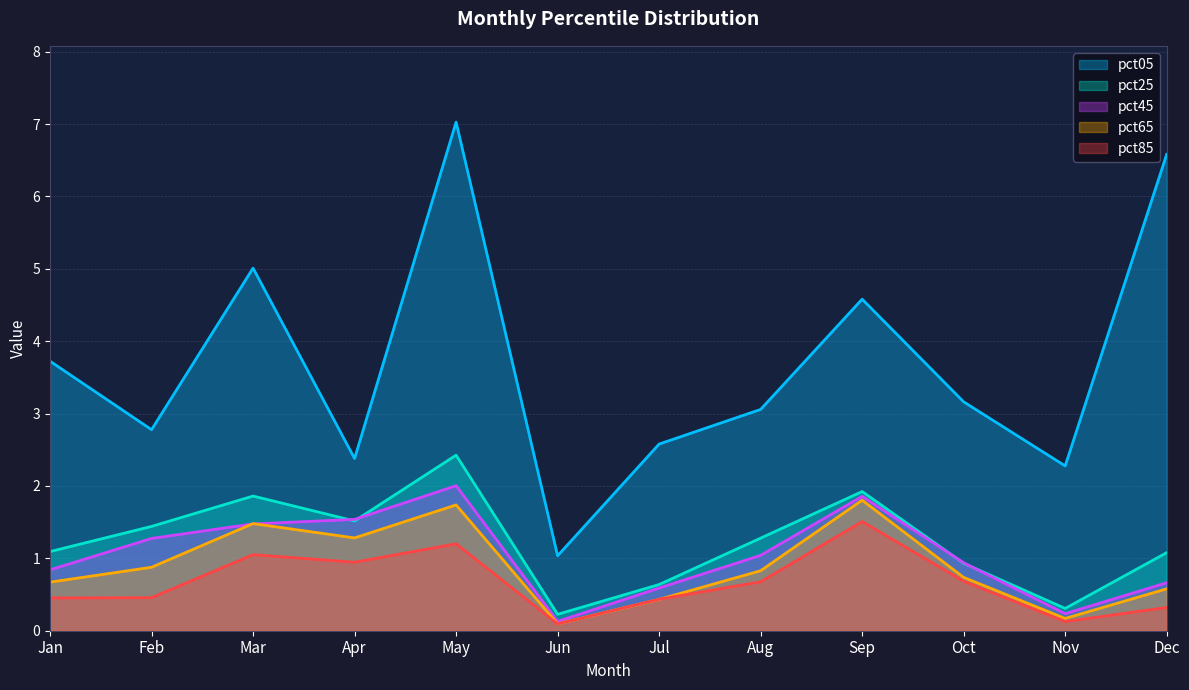

True or false: pct45 and pct65 intersect in this chart.

True